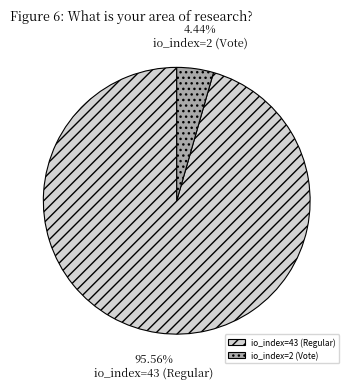

Does io_index=43 (Regular) account for over 50% of the chart?

Yes